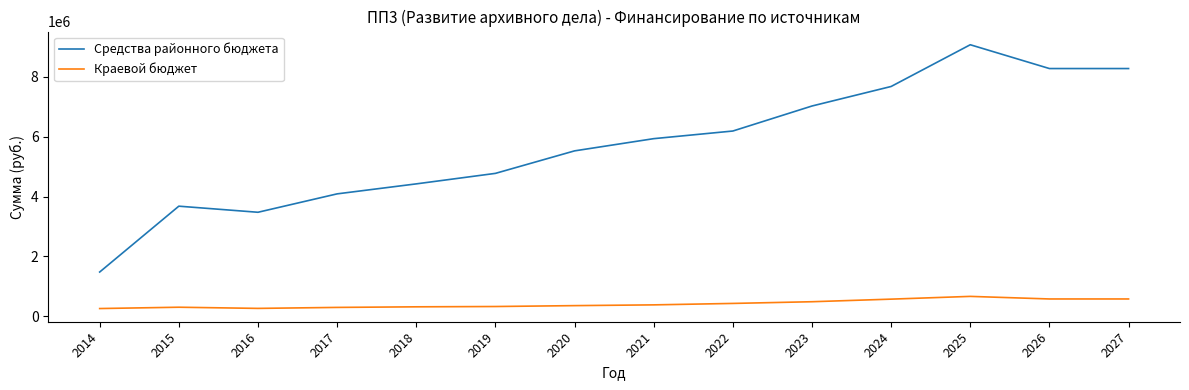

How many values in the Средства районного бюджета series are below 5936253?

7